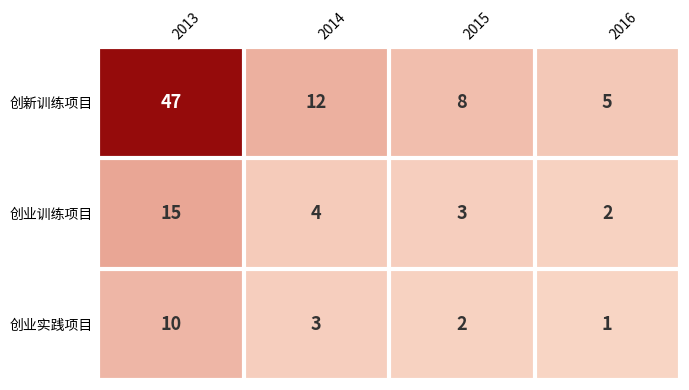

Which series changed the most between 2013 and 2016?

创新训练项目